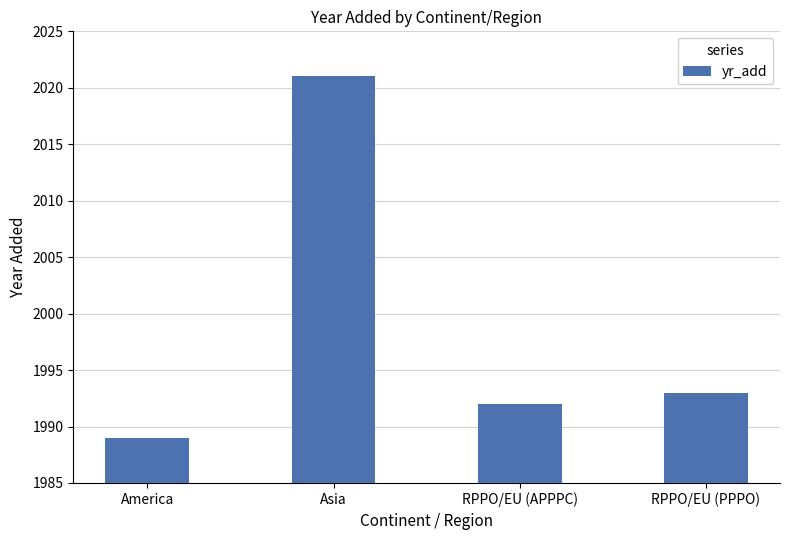

Reading left to right, extract all data points from this chart.

1989	2021	1992	1993